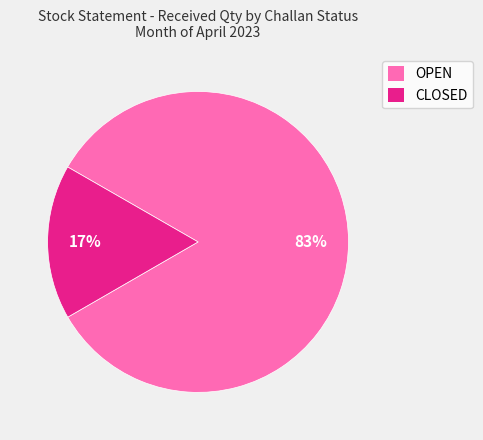

How many segments does this pie chart have?

2